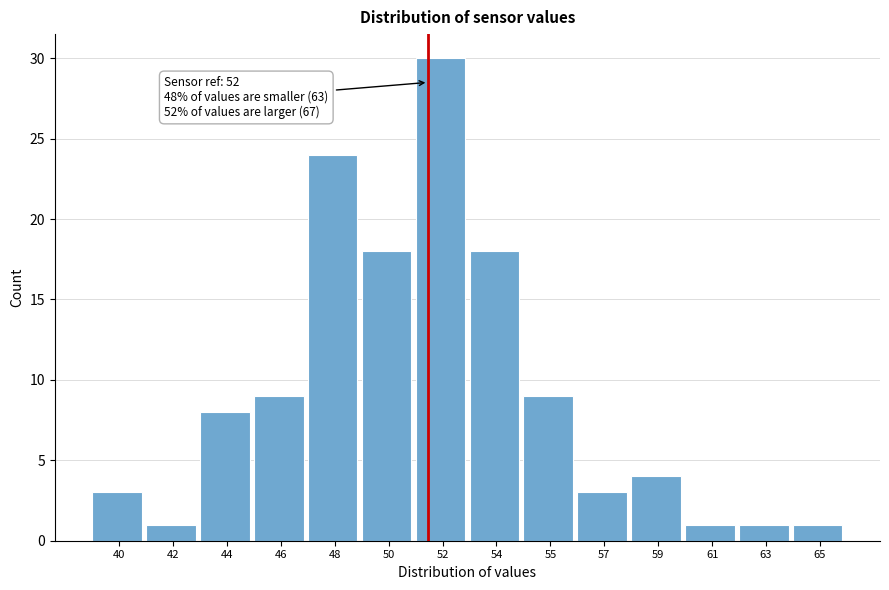

Reading left to right, extract all data points from this chart.

40=3	42=1	44=8	46=9	48=24	50=18	52=30	54=18	55=9	57=3	59=4	61=1	63=1	65=1